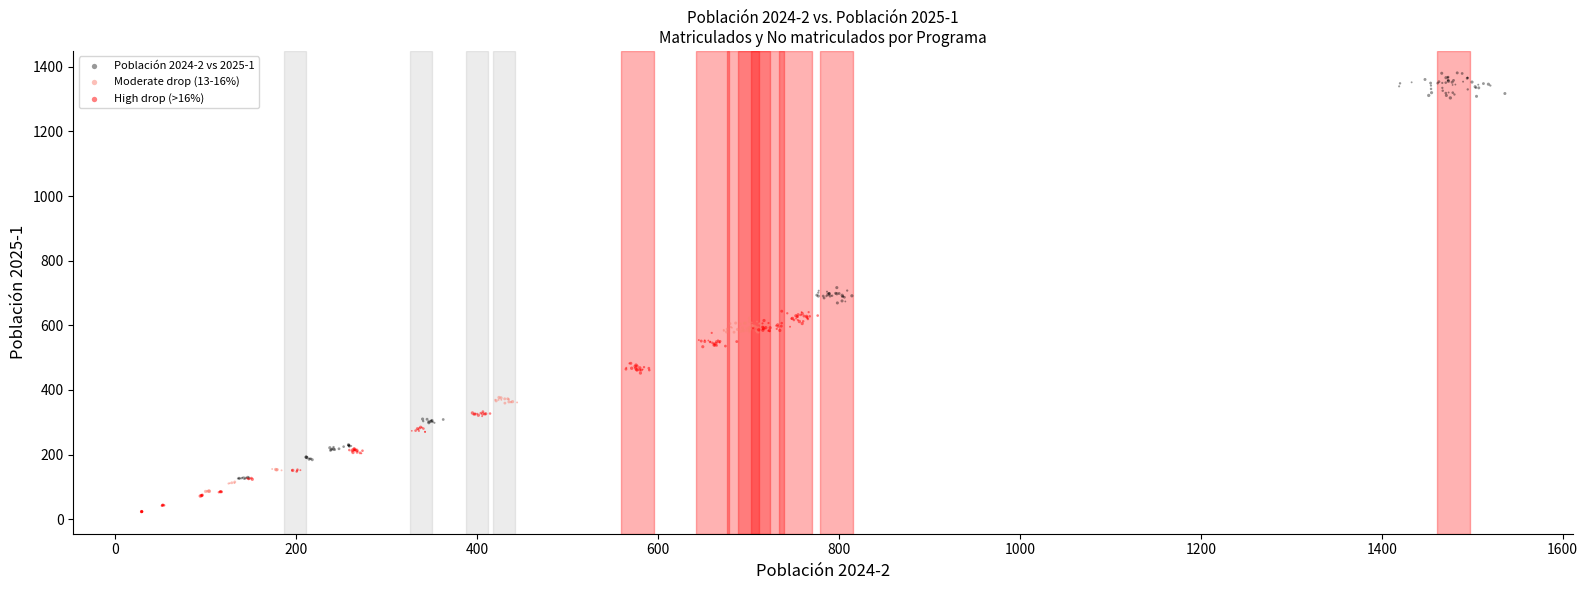

Which series has the largest Y range (max minus min)?

Población 2024-2 vs 2025-1